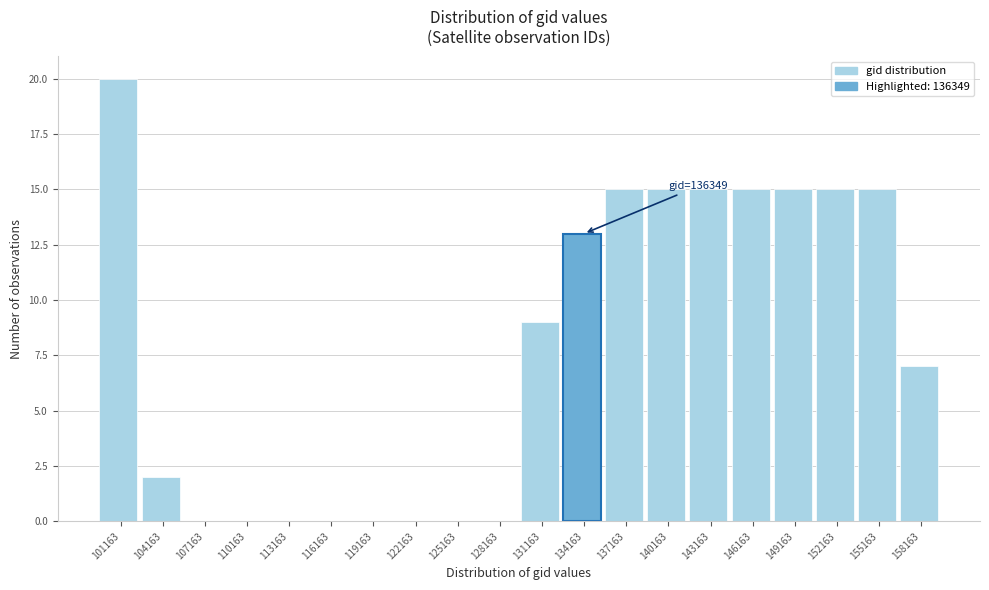

Reading right to left, what are all the values shown in this chart?

158163=7	155163=15	152163=15	149163=15	146163=15	143163=15	140163=15	137163=15	134163=13	131163=9	128163=0	125163=0	122163=0	119163=0	116163=0	113163=0	110163=0	107163=0	104163=2	101163=20